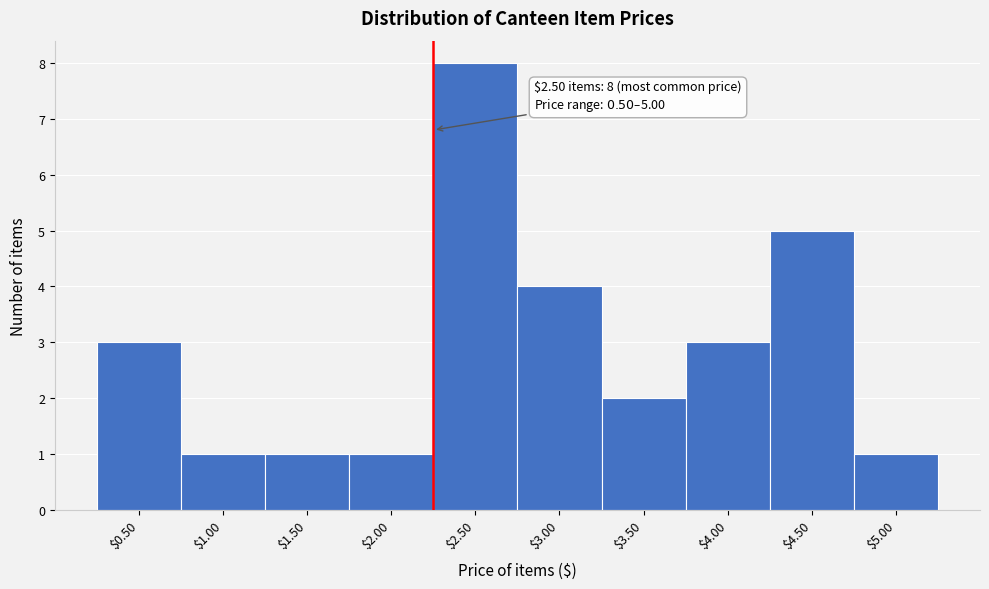

Reading left to right, list all the values displayed in this chart.

3	1	1	1	8	4	2	3	5	1